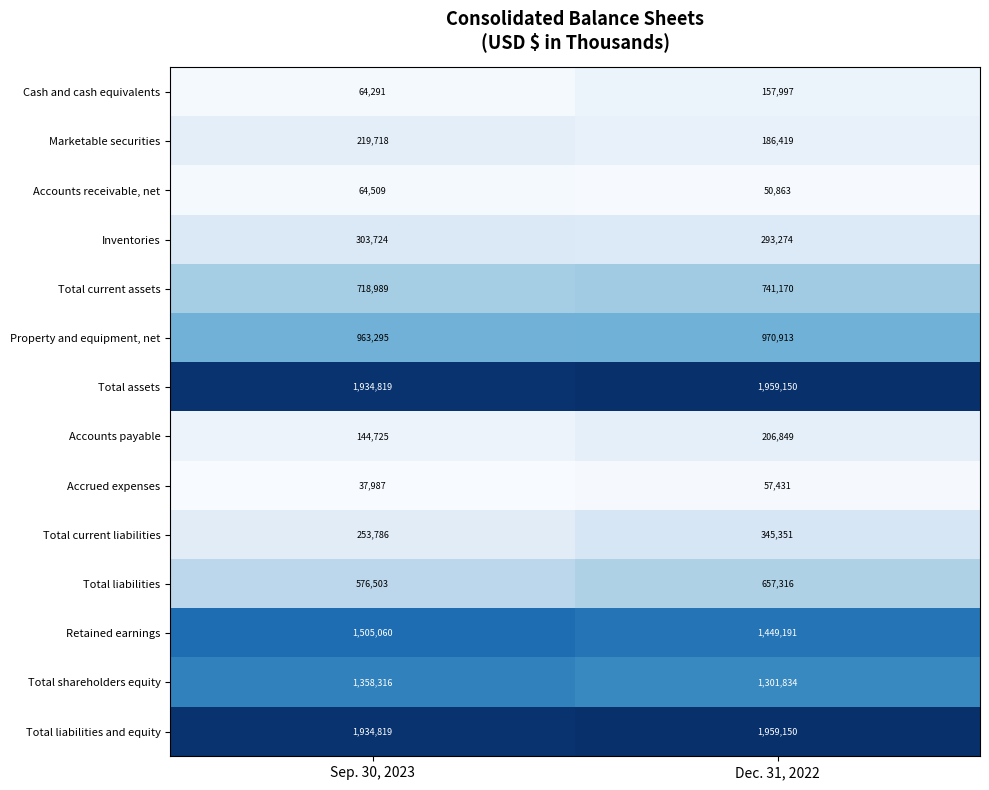

At which category is the sum across all series the highest?

Dec. 31, 2022